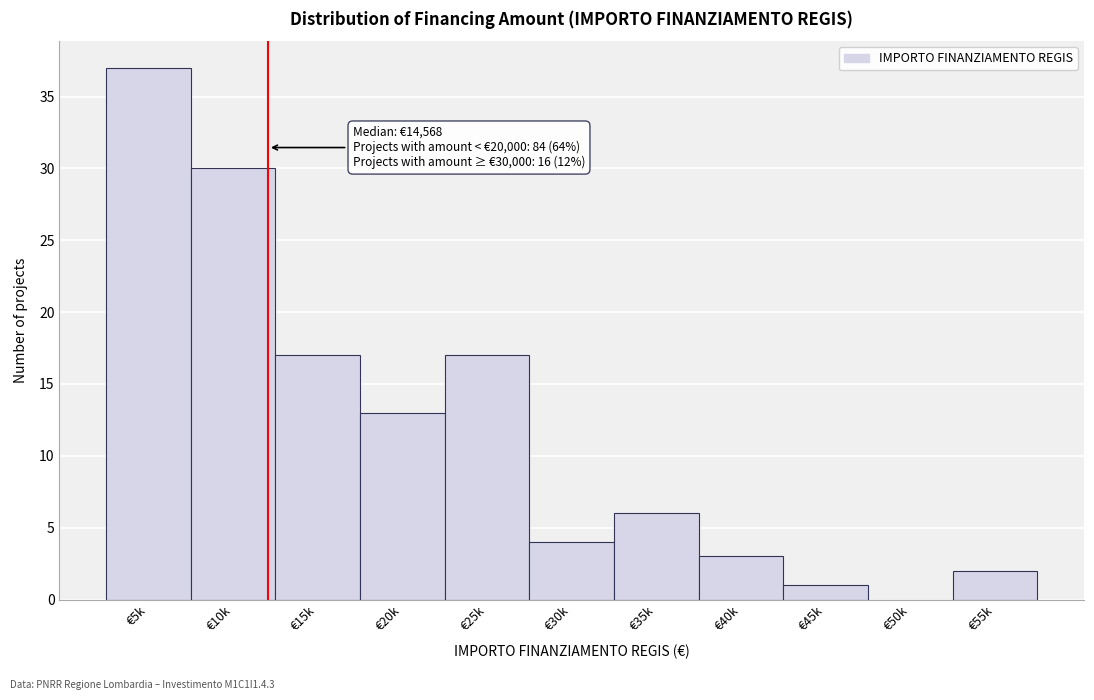

Reading left to right, transcribe all the data shown in this chart.

€5k=37	€10k=30	€15k=17	€20k=13	€25k=17	€30k=4	€35k=6	€40k=3	€45k=1	€50k=0	€55k=2